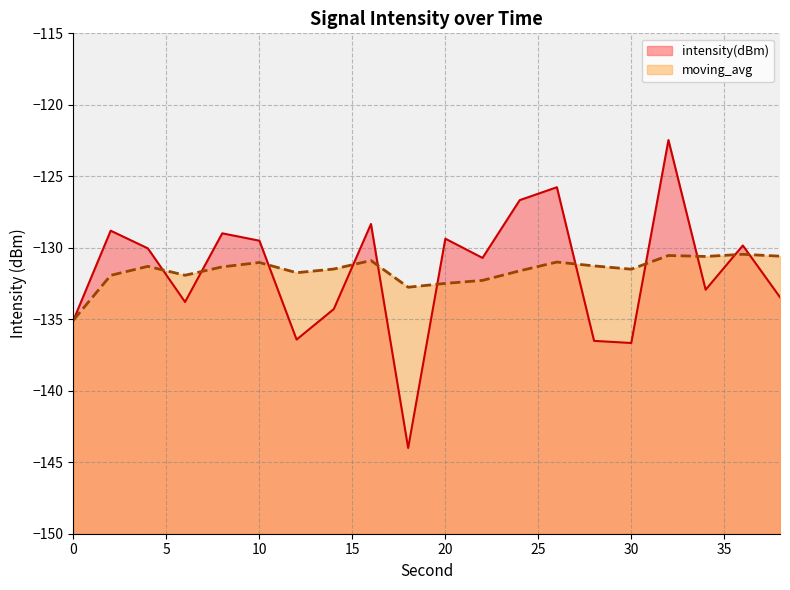

How many lines are shown in the chart?

2